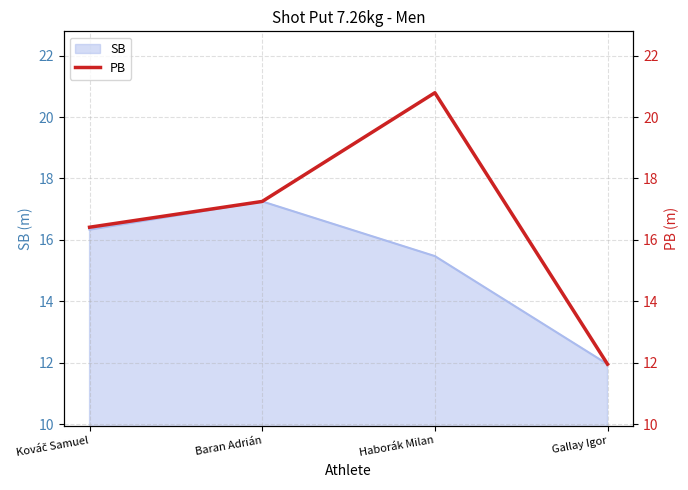

What is the ratio of the value at Kováč Samuel to the value at Gallay Igor?

1.4